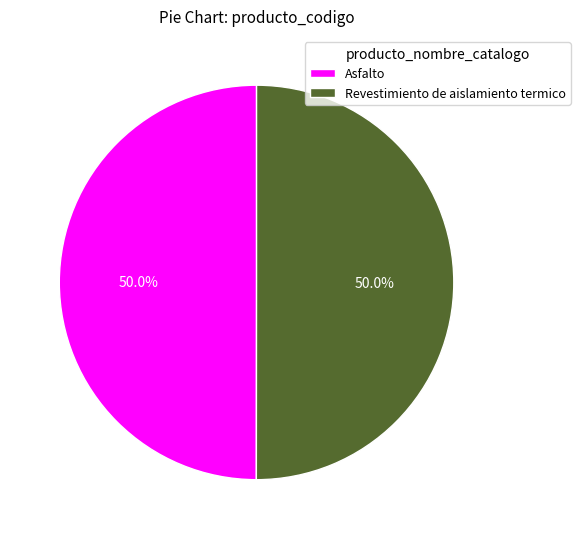

What is the ratio of the value at Revestimiento de aislamiento termico to the value at Asfalto?

1.0